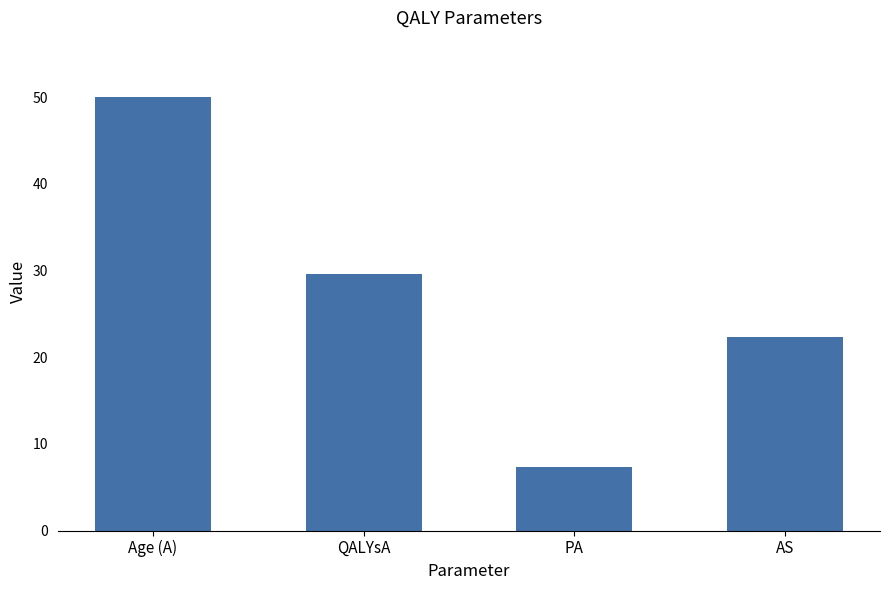

True or false: the data shows 33.5 at AS.

False